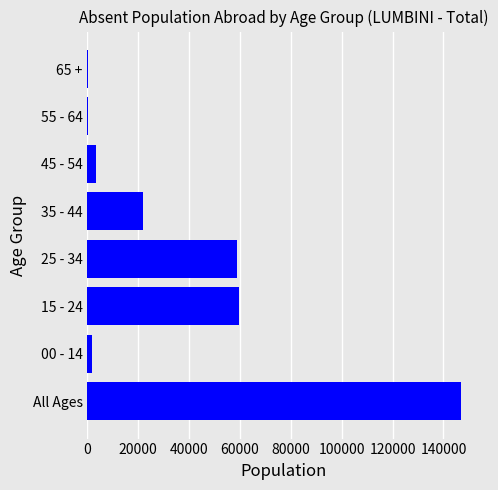

What is the change in value from 35 - 44 to 45 - 54?

-18549